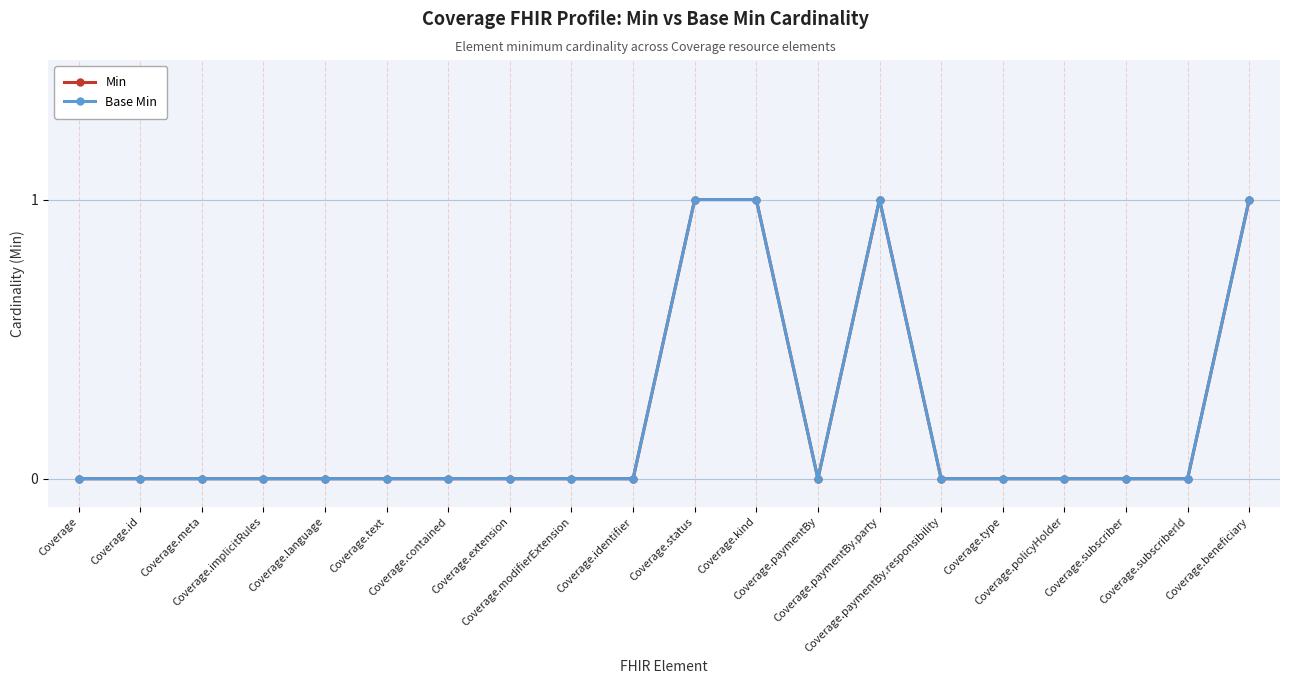

Is this an area chart (filled region under the line)?

No